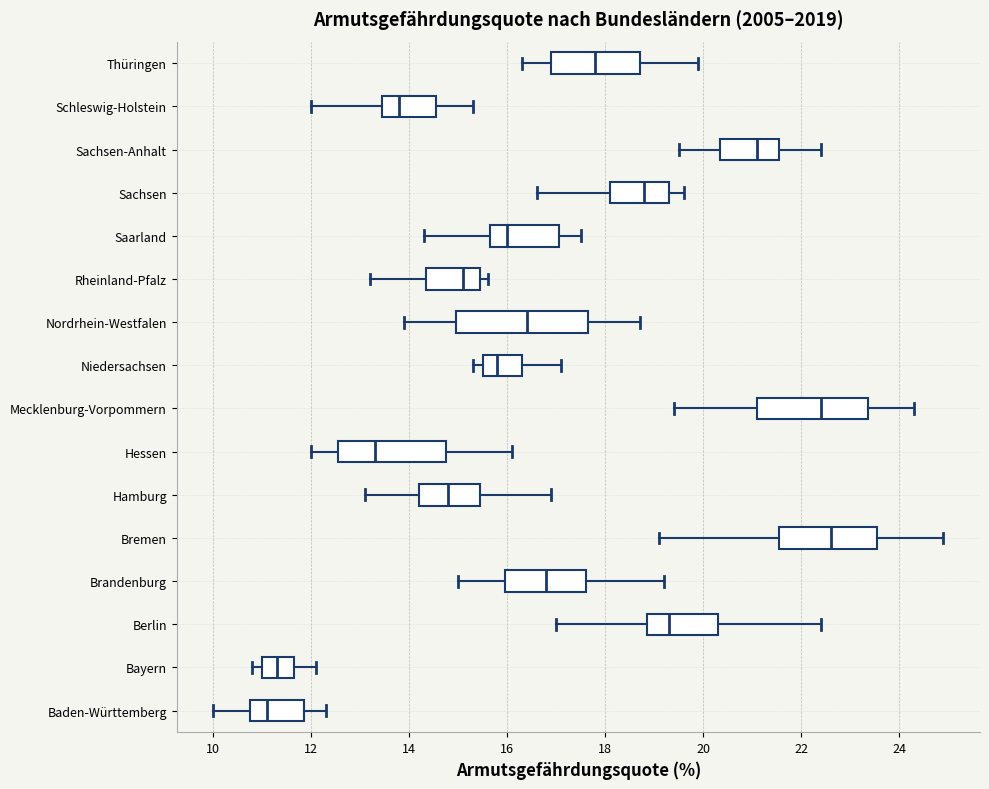

Comparing the boxes themselves (not the whiskers), which one is the widest?

Nordrhein-Westfalen